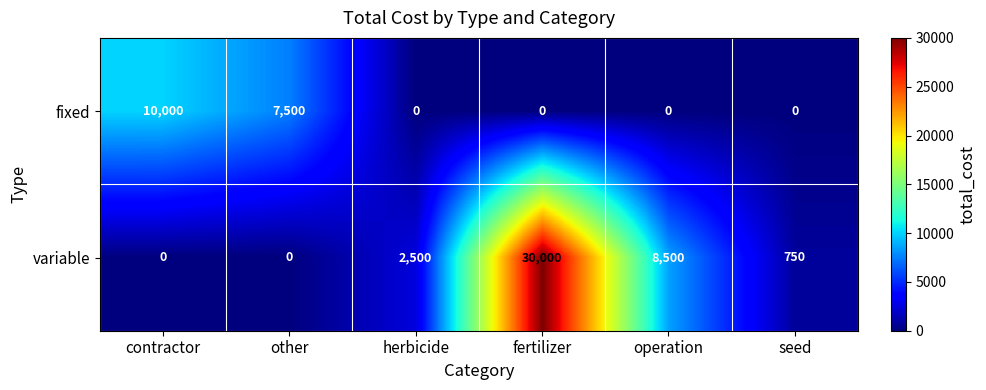

What is the difference between the second highest and second lowest values in the variable series?

8500